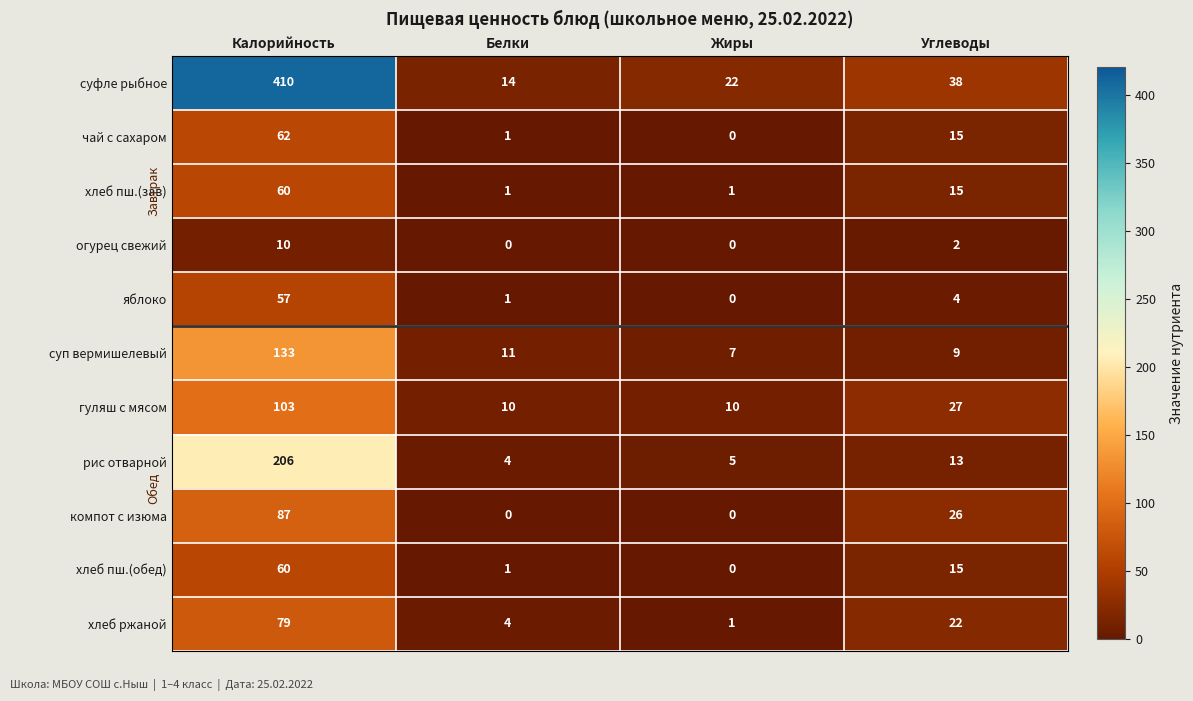

What is the lowest value of the суфле рыбное series?

14